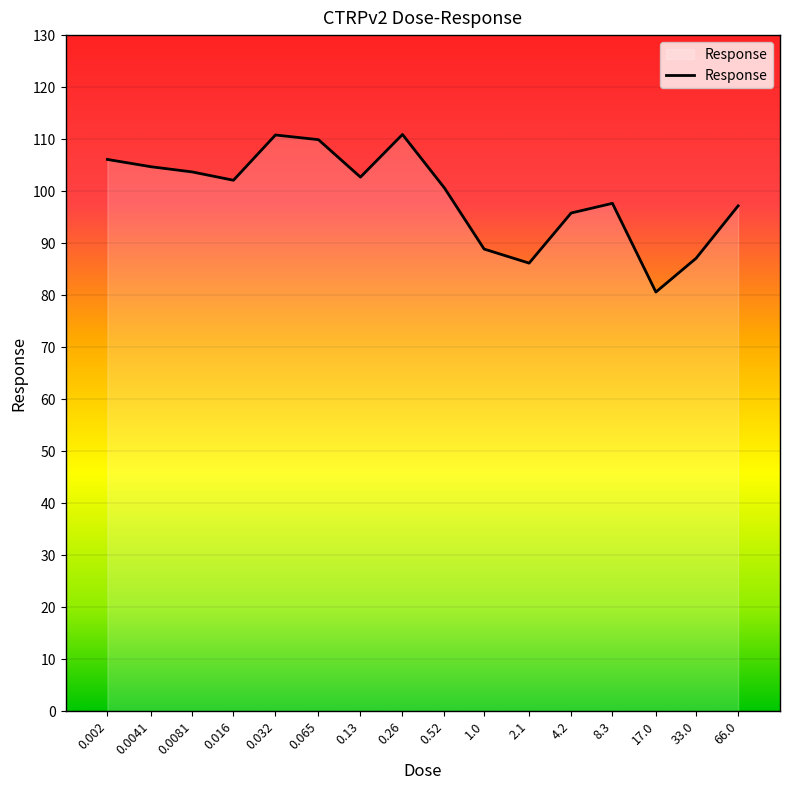

What is the change in value from 0.016 to 2.1?

-15.9